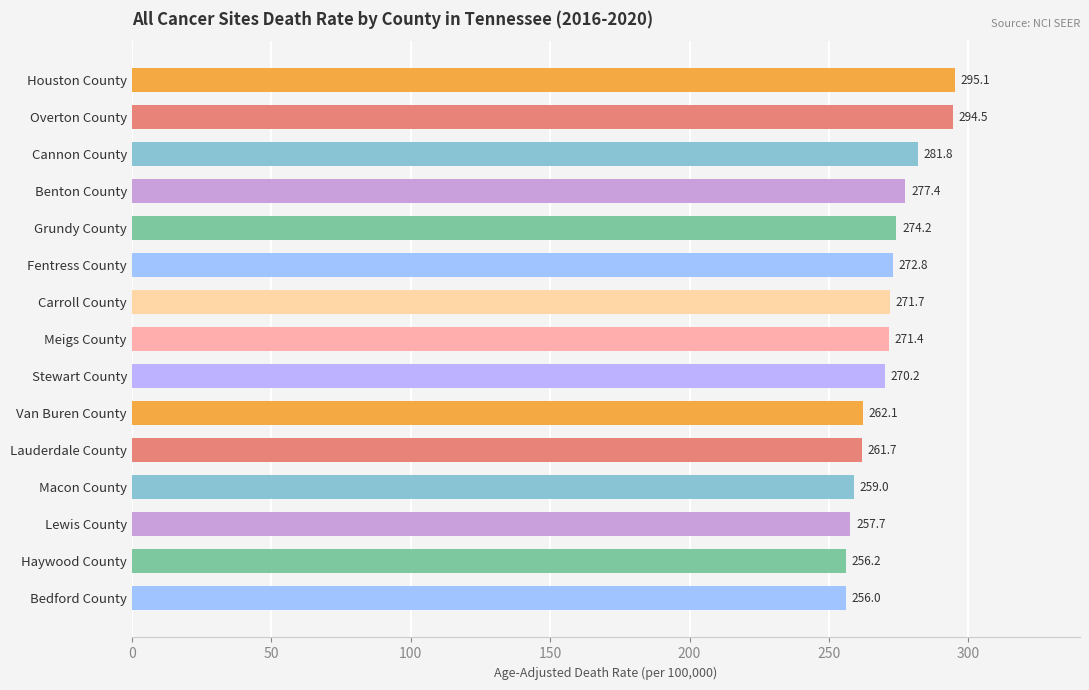

Which label corresponds to the smallest value in the chart?

Bedford County